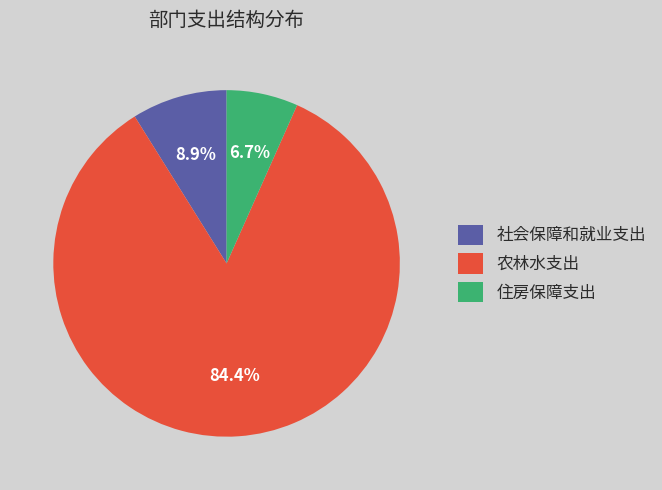

True or false: 住房保障支出 accounts for 1% of the total.

False